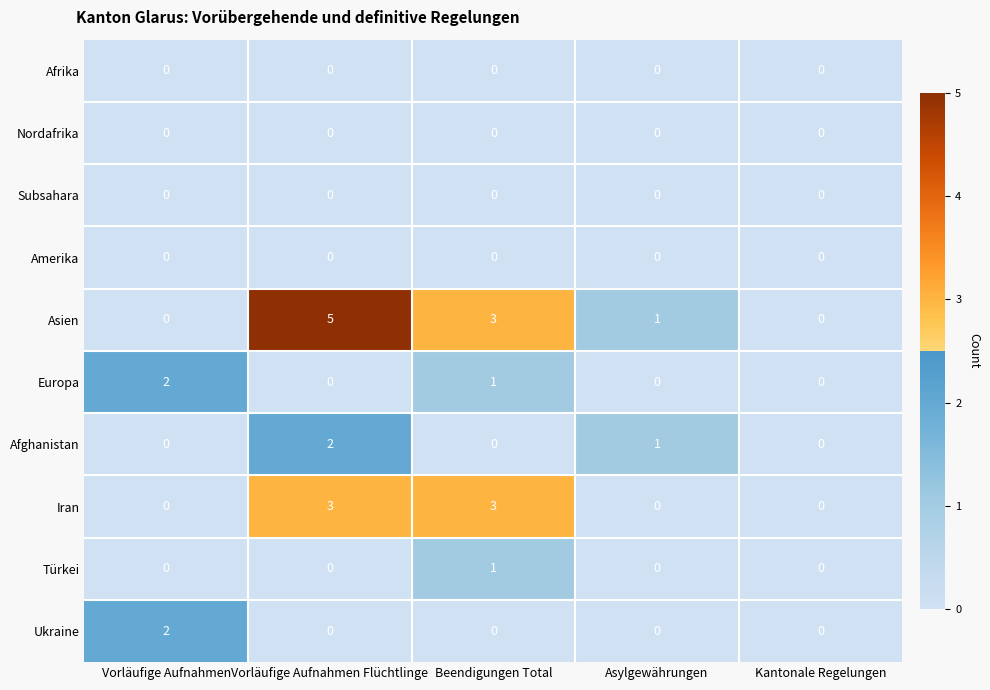

Which series has the widest spread of values?

Asien